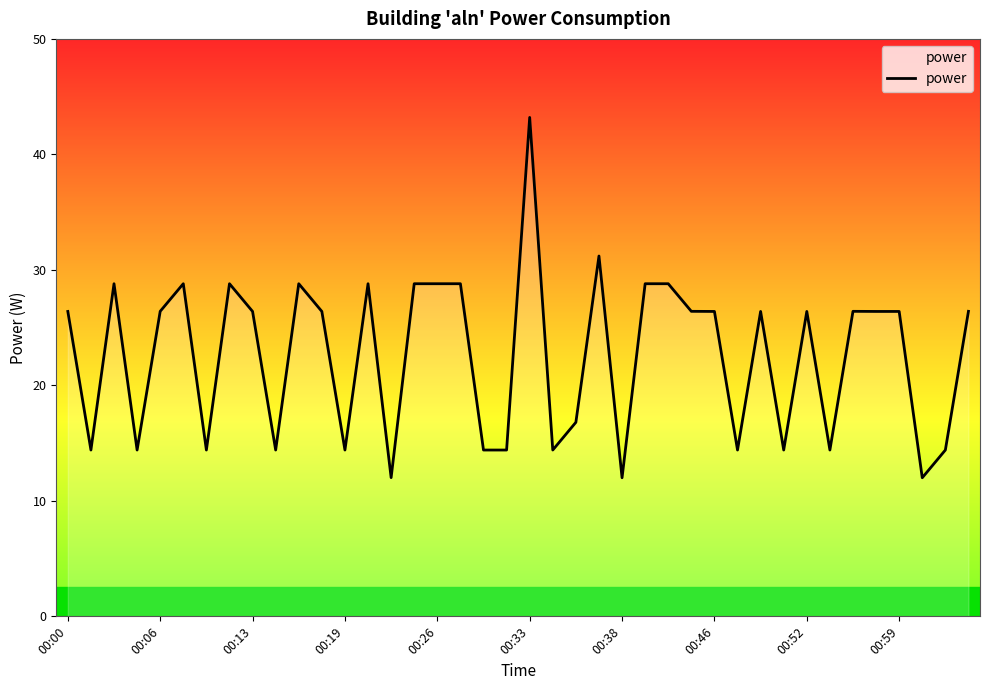

What is the smallest value displayed?

12.0